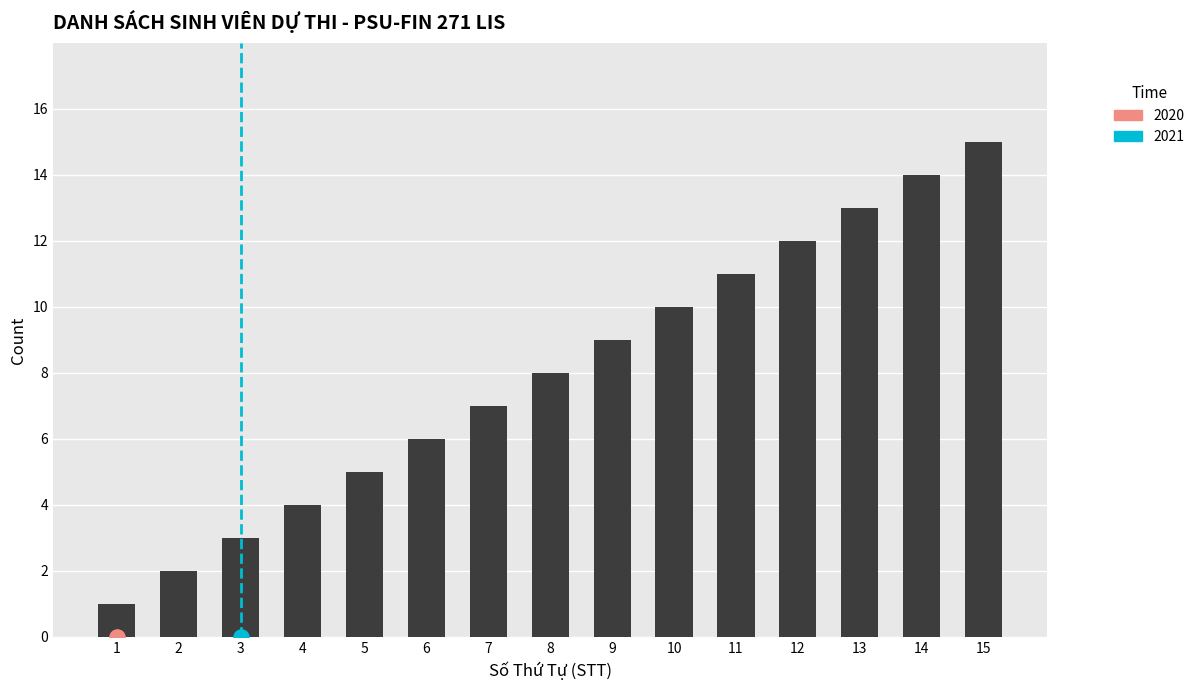

Which has a higher value, 8 or 6?

8